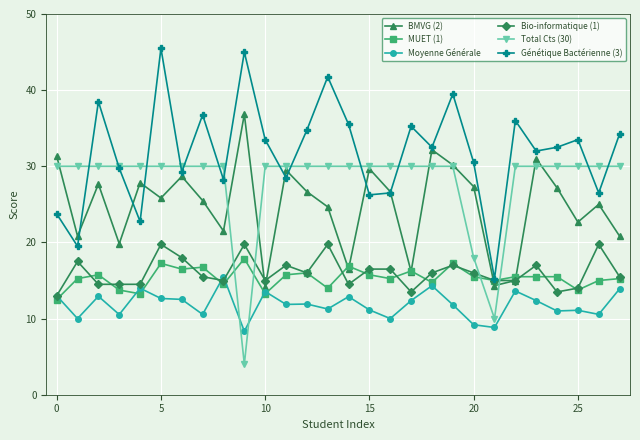

Which series has the largest range (max minus min)?

Génétique Bactérienne (3)